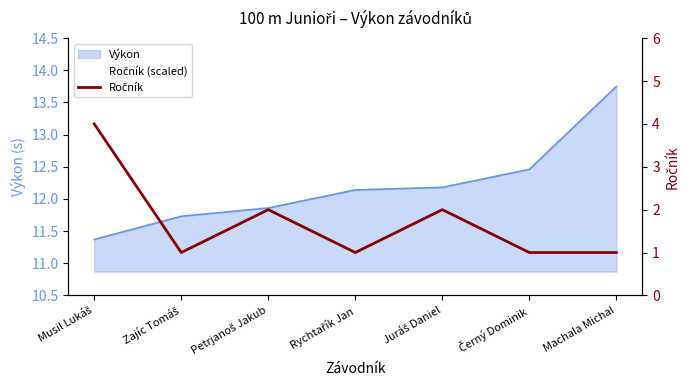

Reading left to right, list all the values displayed in this chart.

Musil Lukáš=4	Zajíc Tomáš=1	Petrjanoš Jakub=2	Rychtařík Jan=1	Juráš Daniel=2	Černý Dominik=1	Machala Michal=1